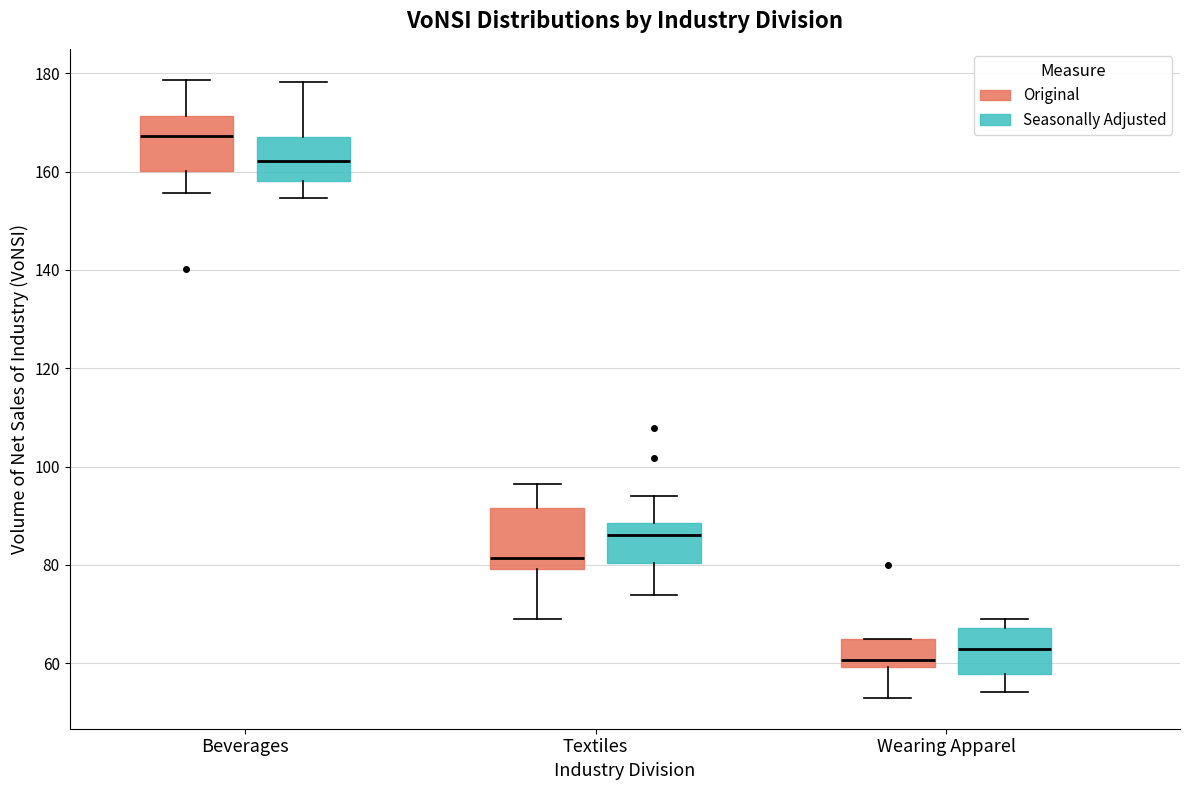

Where does the median line of the box for Wearing Apparel (Seasonally Adjusted) sit on the y-axis? The values are not printed on the chart, so give them approximately, as read against the axis.

62